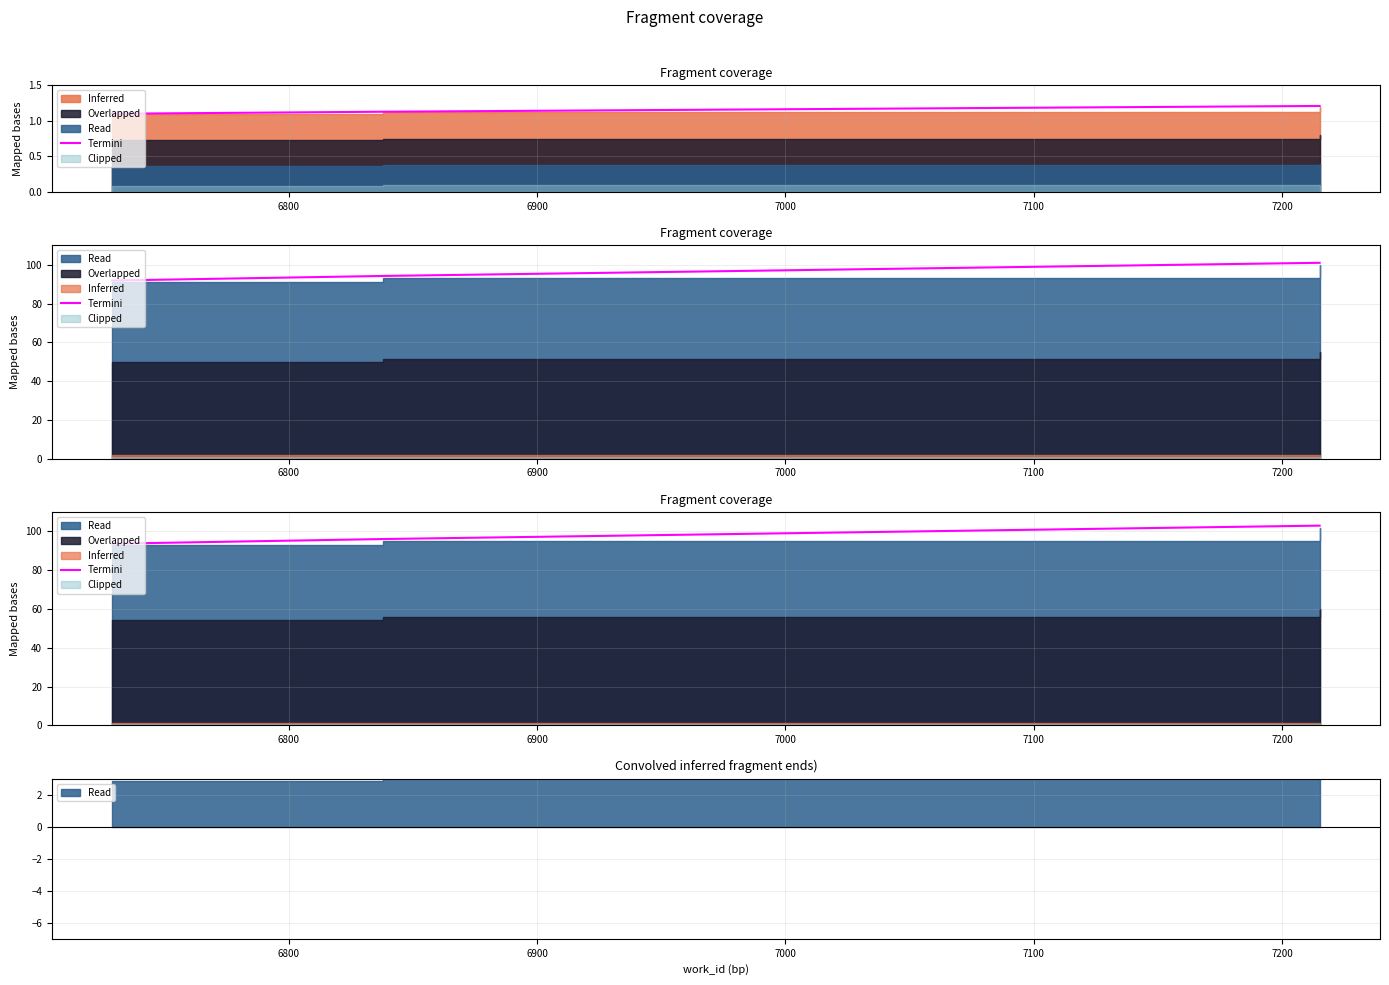

Reading right to left, extract all data points from this chart.

103.0	96.1	93.7